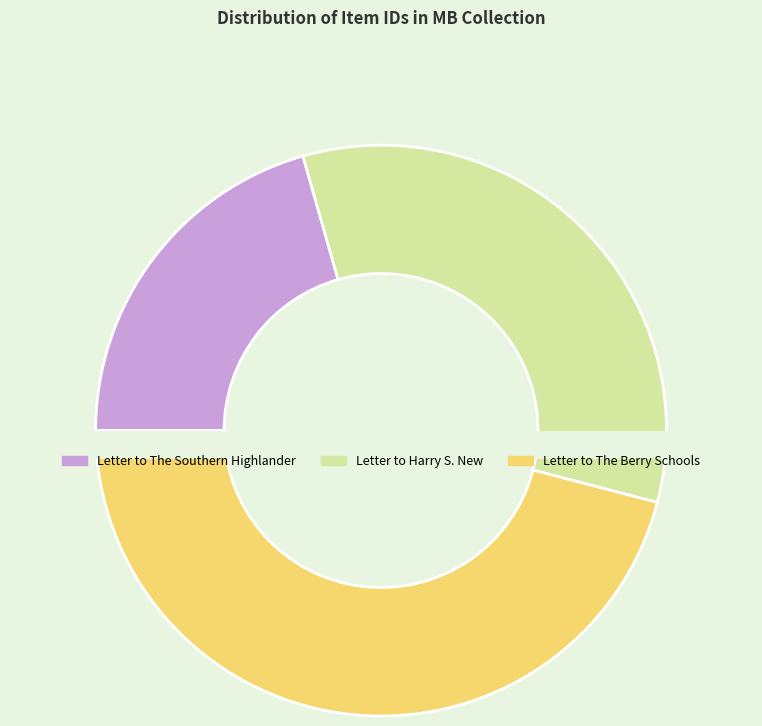

Which slice is the smallest?

Letter to The Southern Highlander